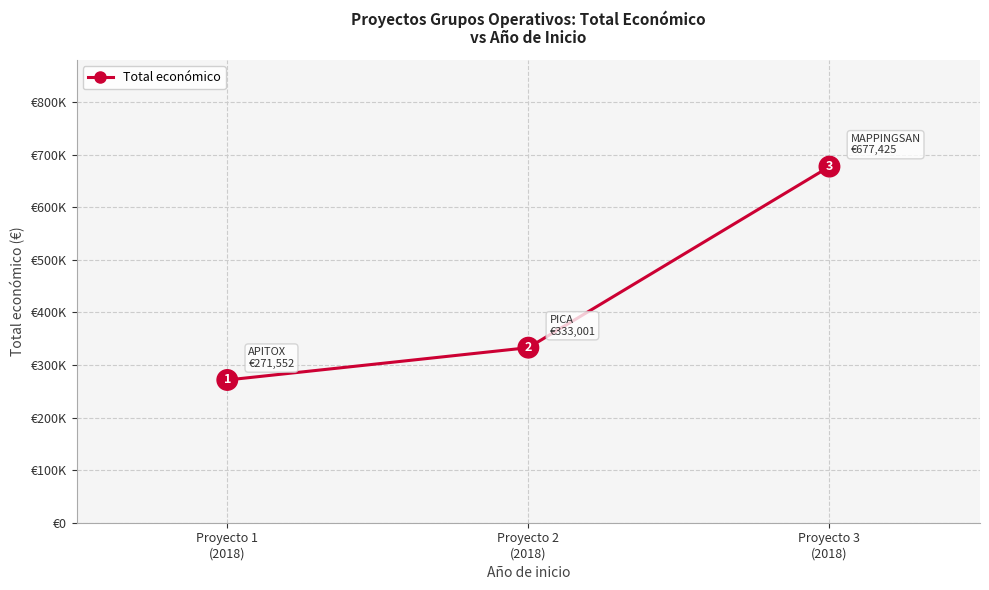

List the labels in order of value, smallest first.

Proyecto 1
(2018), Proyecto 2
(2018), Proyecto 3
(2018)